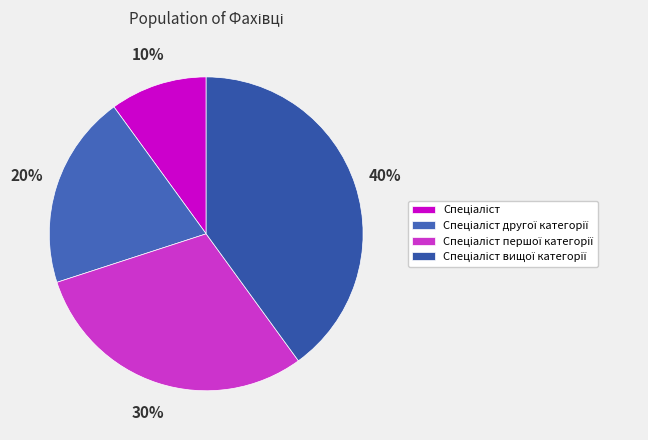

True or false: Спеціаліст вищої категорії accounts for 48% of the total.

False